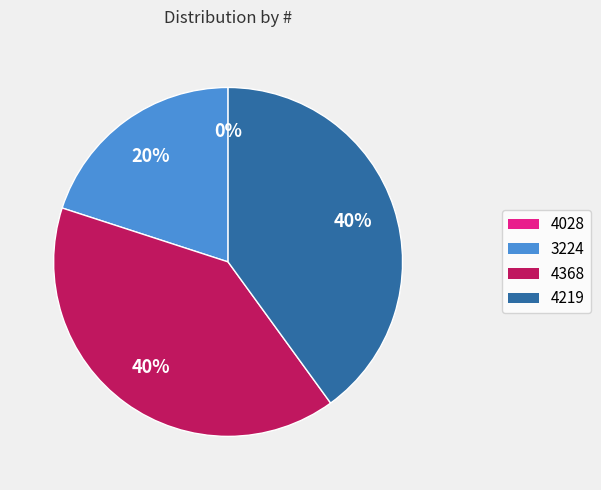

Between 3224 and 4368, which is larger?

4368